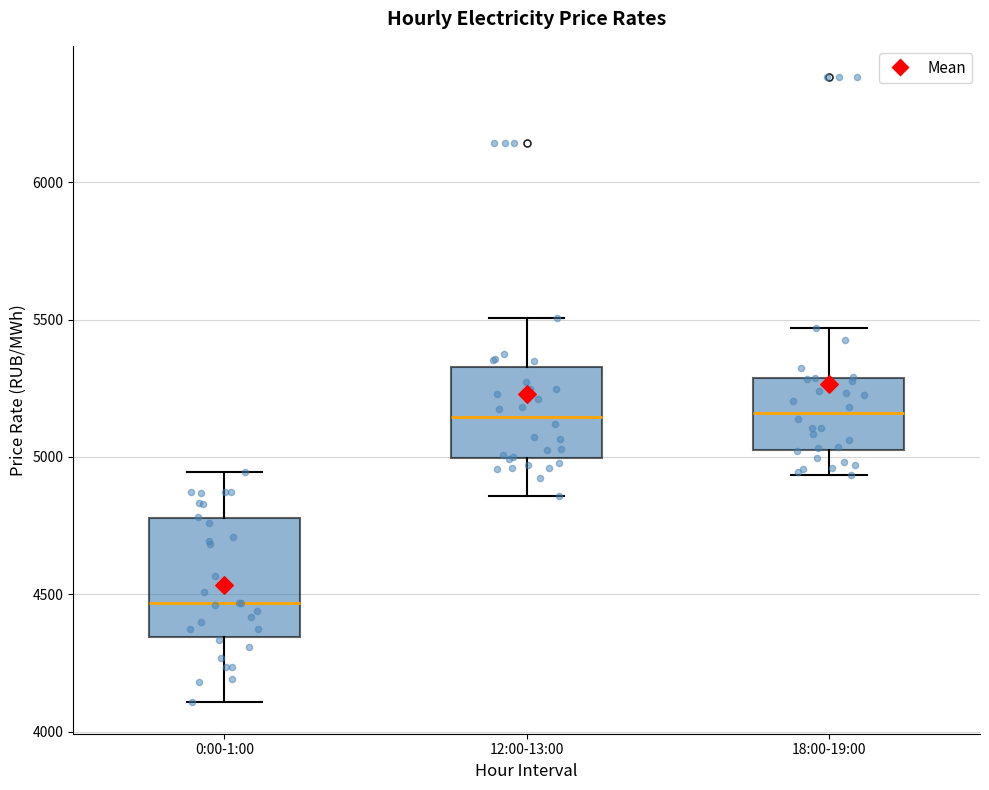

Reading left to right, read every box against the y-axis: the position of its median line, the range the box covers, and the ends of its whiskers. The values are not printed on the chart, so give them approximately, as read against the axis.

0:00-1:00: median 4450, box 4350 to 4800, whiskers 4100 to 4950
12:00-13:00: median 5150, box 5000 to 5350, whiskers 4850 to 5500
18:00-19:00: median 5150, box 5000 to 5300, whiskers 4950 to 5450